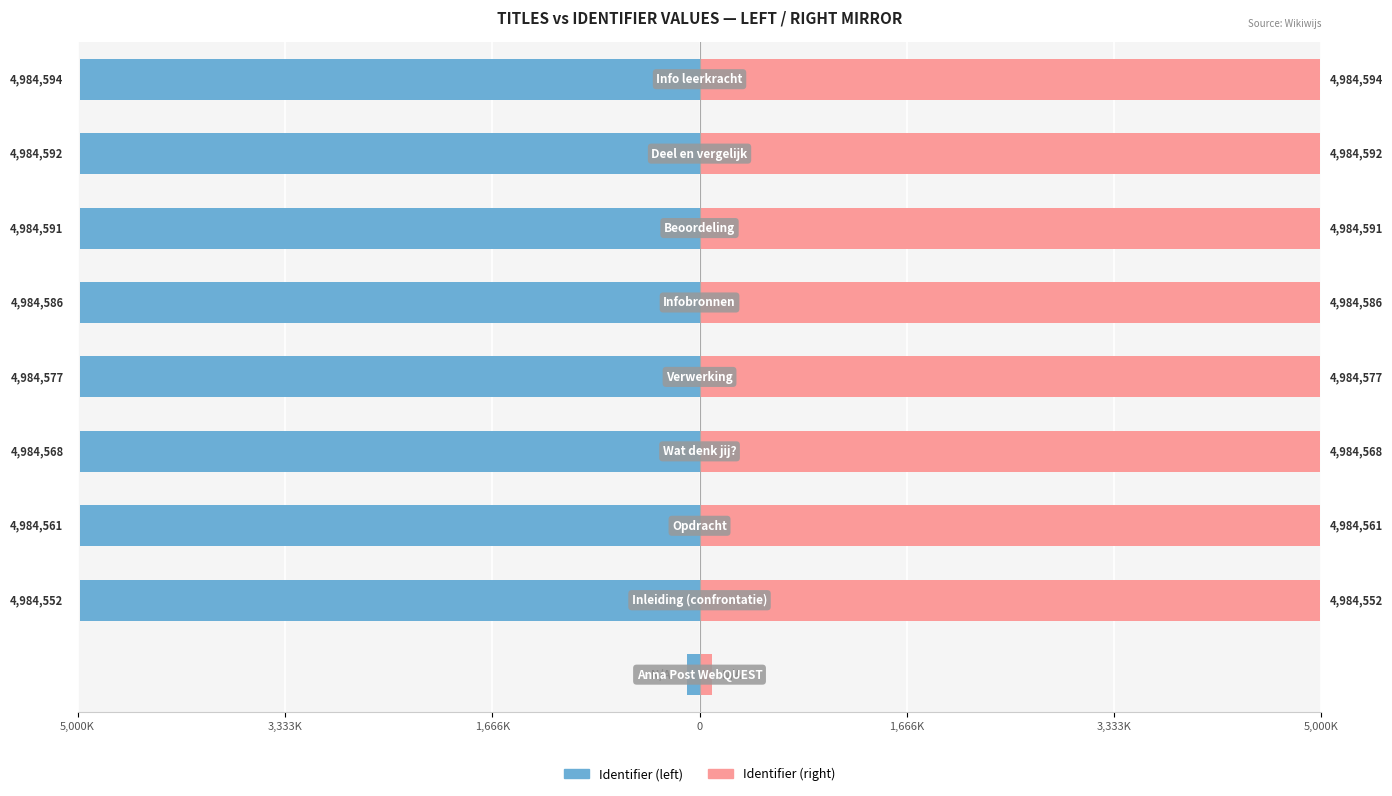

The value of Right Series at 0 is 3362793. True or false?

False